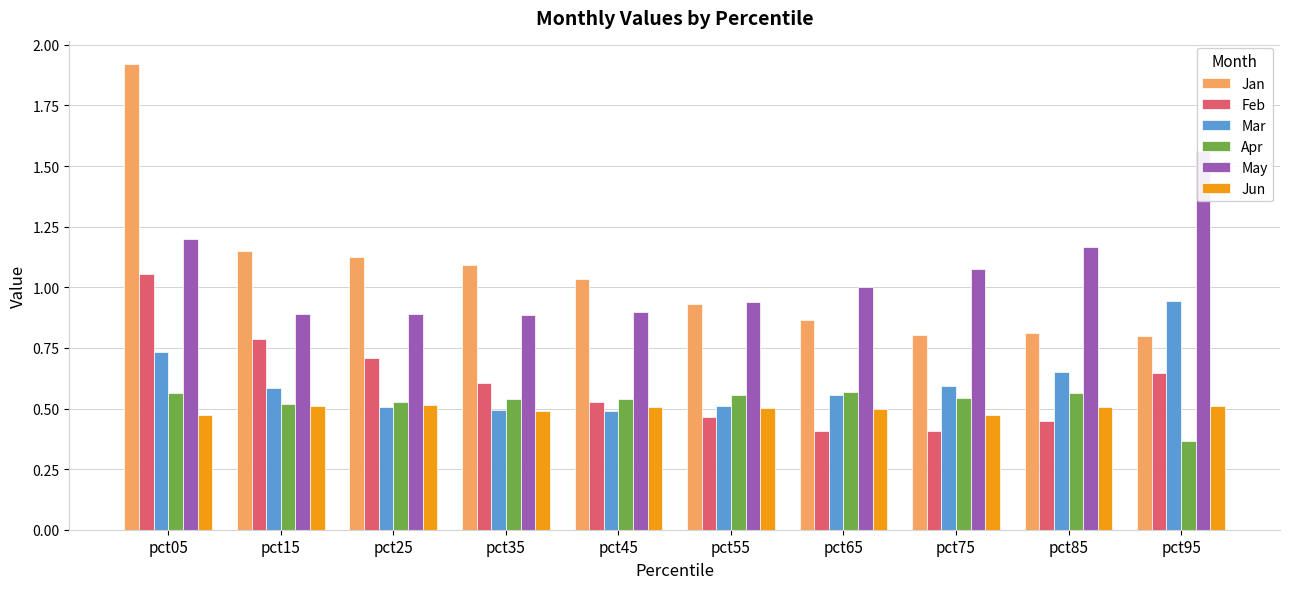

What is the sum of all Feb values?

6.1